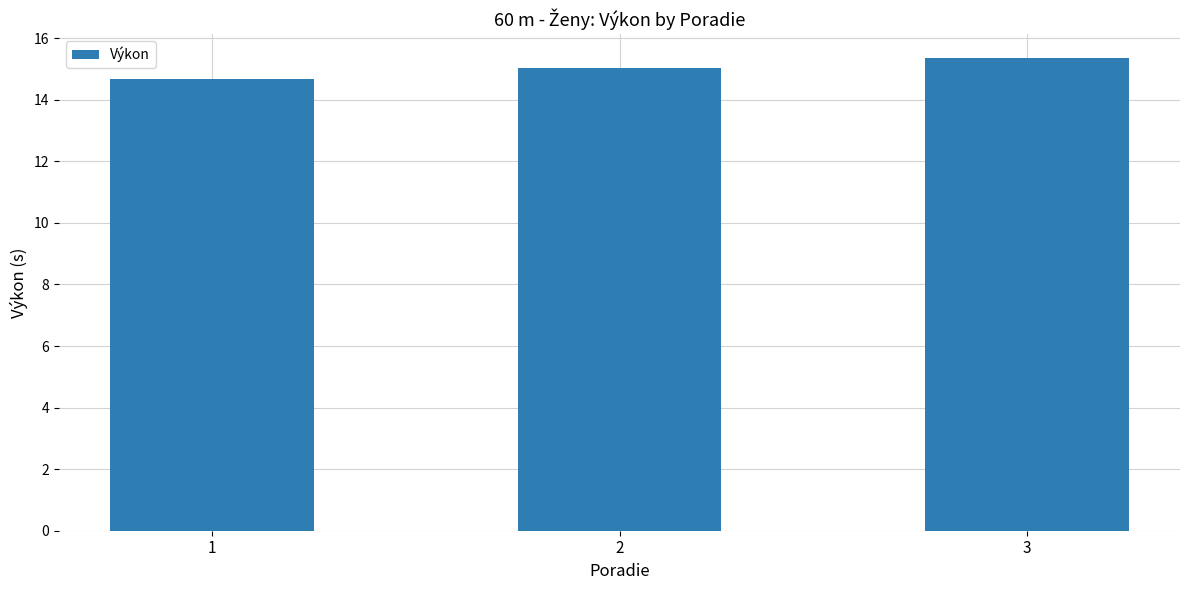

List the labels in order of value, largest first.

3, 2, 1